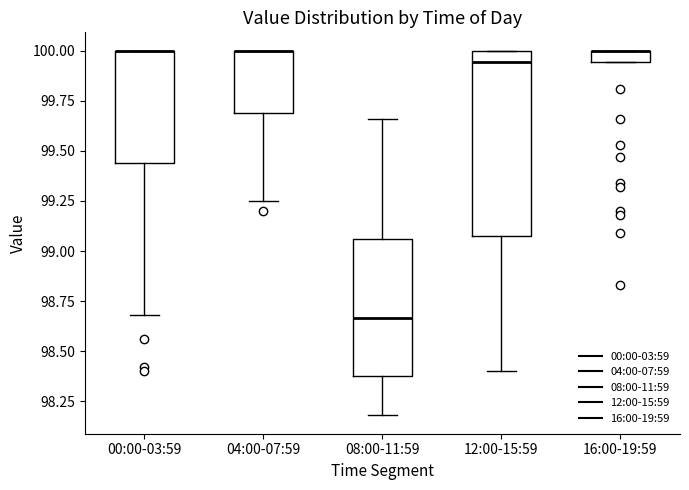

Comparing the boxes themselves (not the whiskers), which one is the tallest?

12:00-15:59